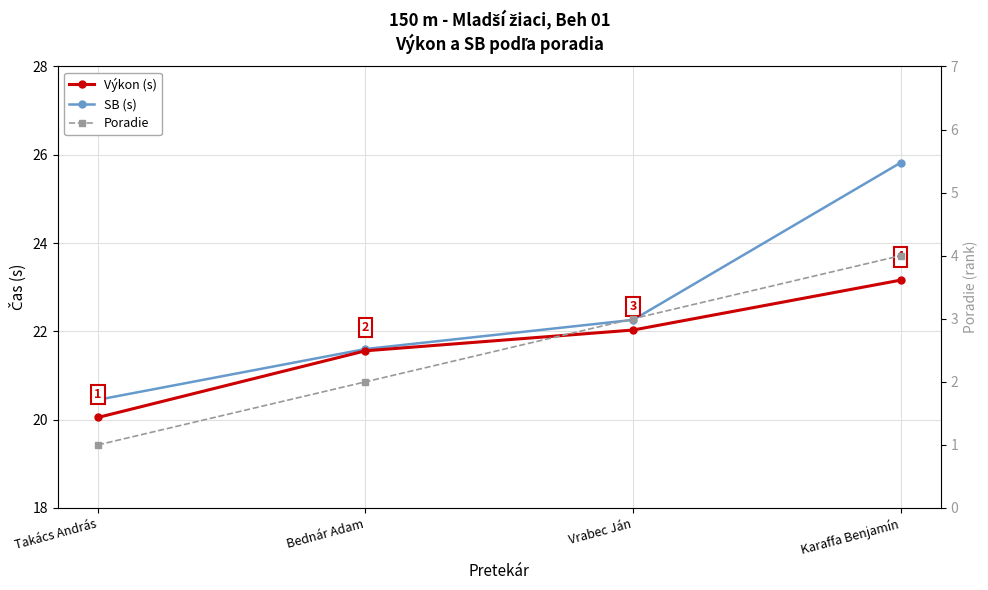

What is the difference between the maximum and second lowest values in the Výkon (s) series?

1.6